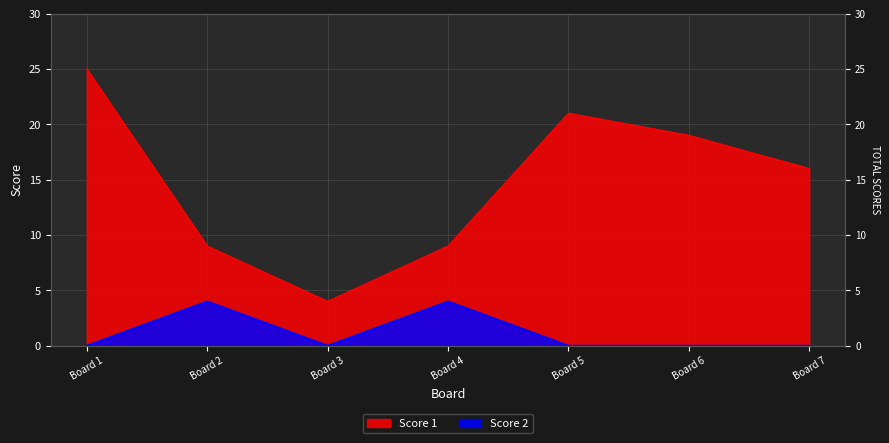

What is the spread (max minus min) of values at Board 3?

4